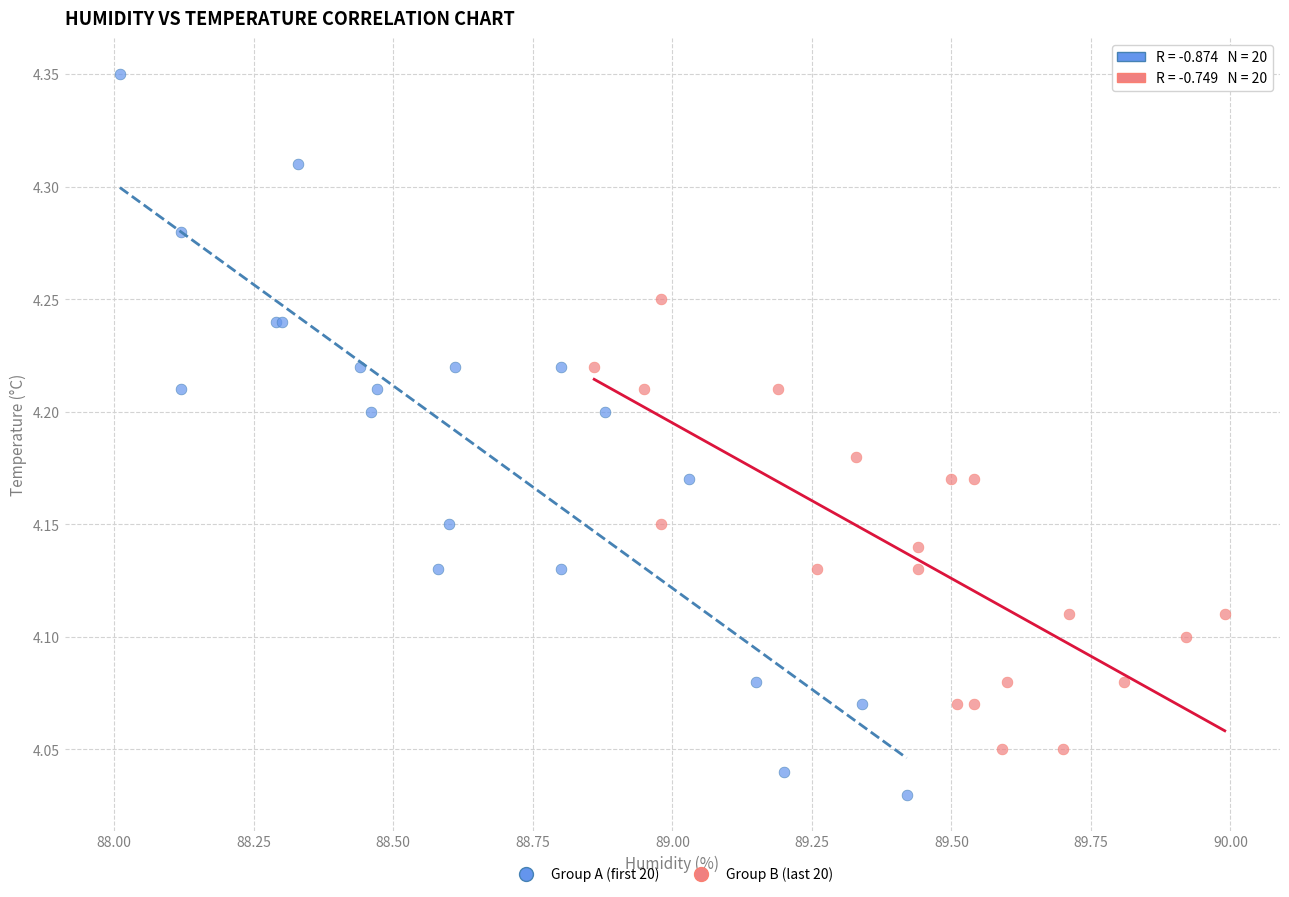

Which series has the widest spread of Y values?

Group A (first 20)